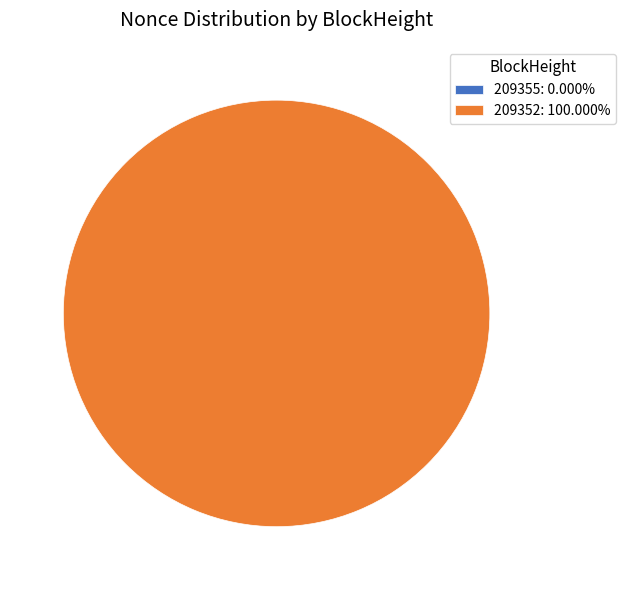

How much of the chart is everything except 209355?

100.0%